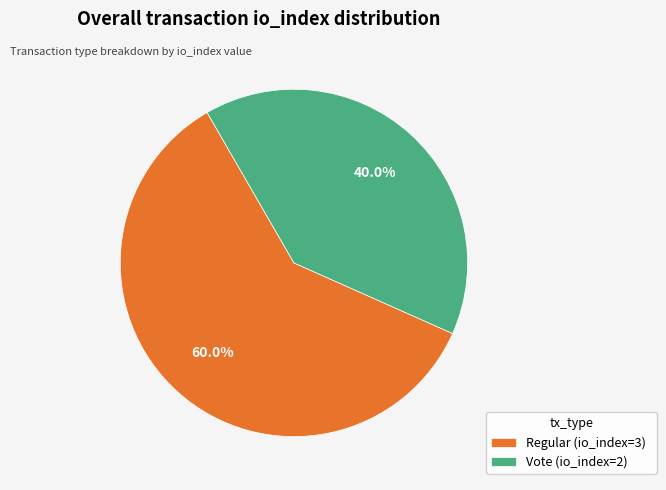

Is it true that Regular (io_index=3) is 67% of the pie?

False